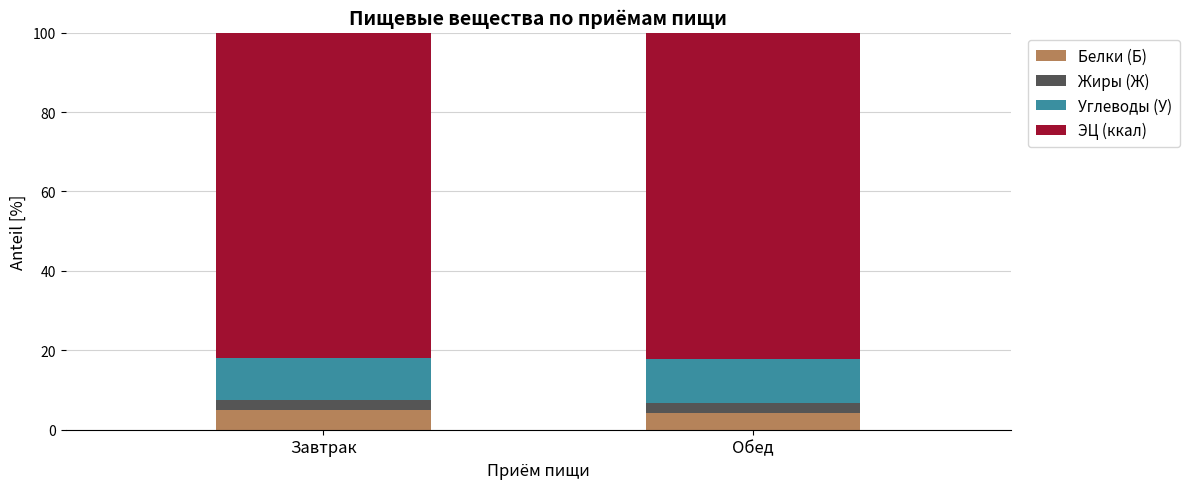

What is the total value across all series at Обед?

100.0